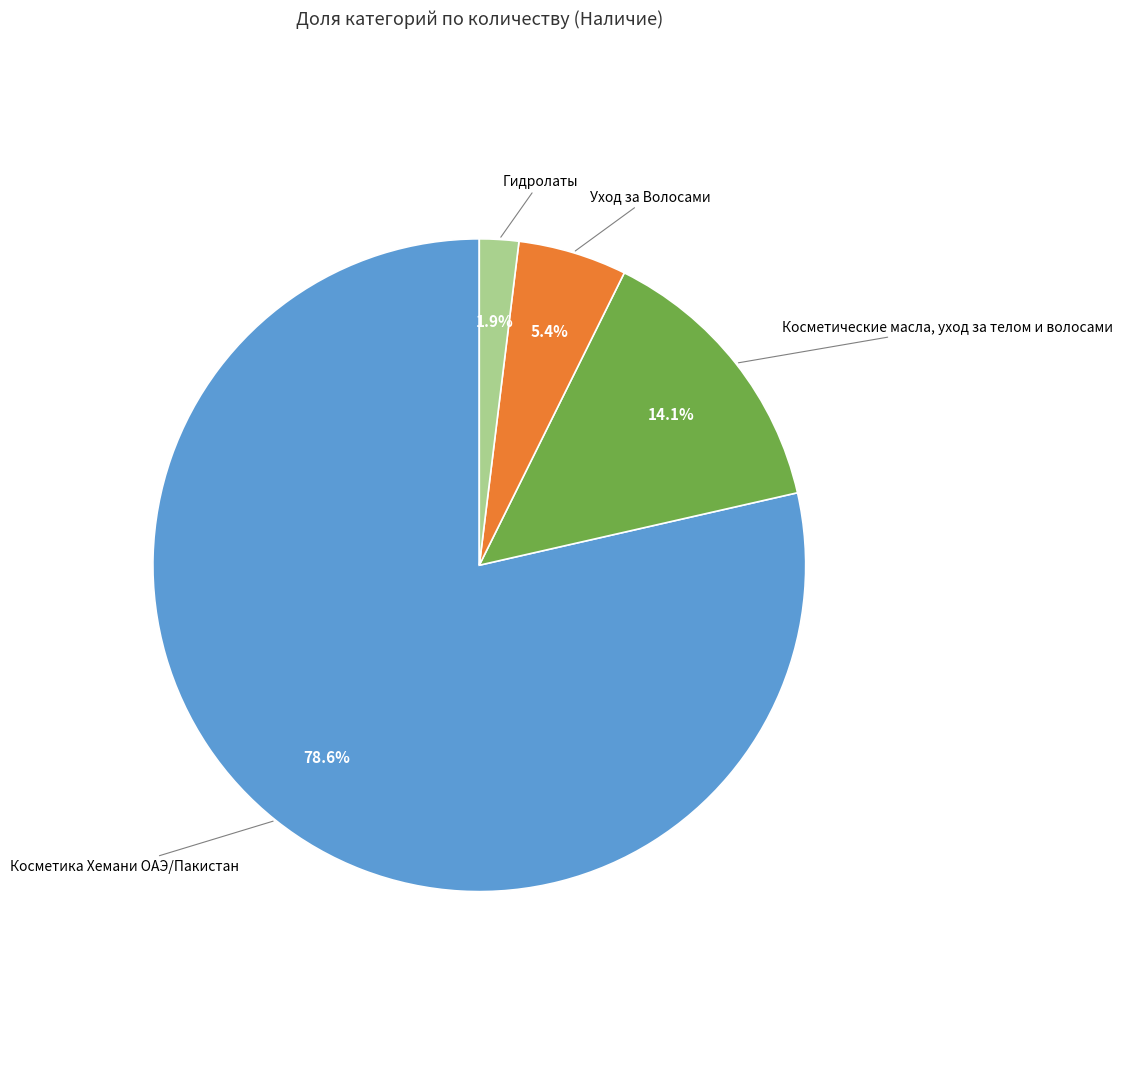

Rank the categories by value from lowest to highest.

Гидролаты, Уход за Волосами, Косметические масла, уход за телом и волосами, Косметика Хемани ОАЭ/Пакистан